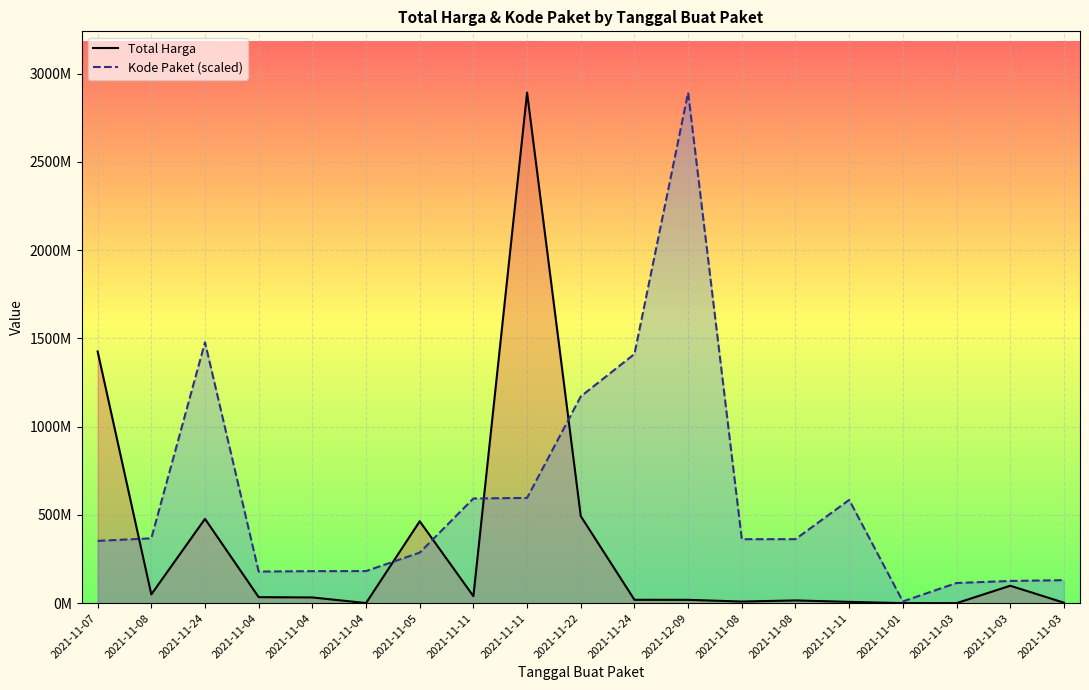

Which has a higher value, 2021-11-08 or 2021-11-24?

2021-11-24